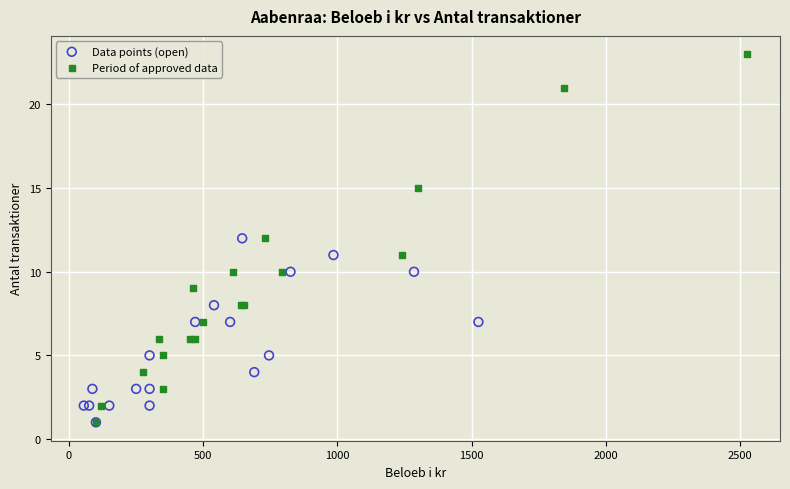

What are all the series names shown in the legend?

Data points (open), Period of approved data